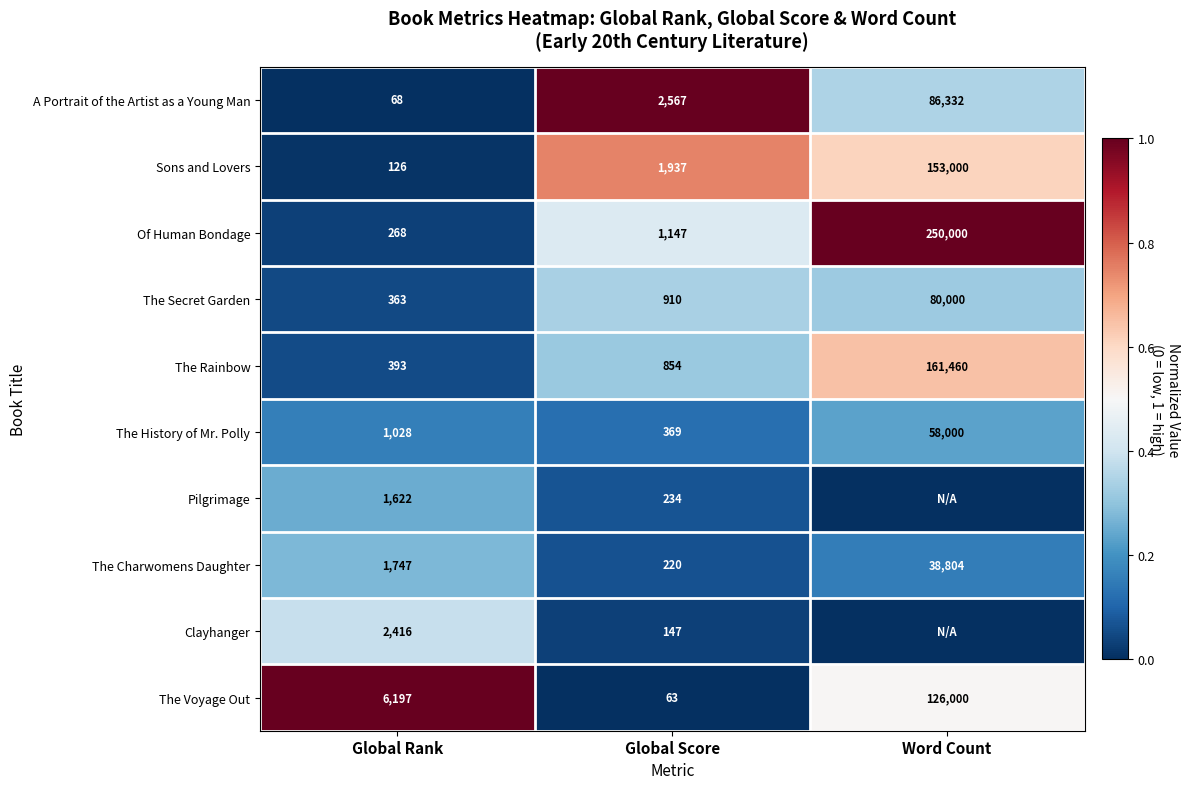

At which label does The Secret Garden reach its minimum?

Global Rank